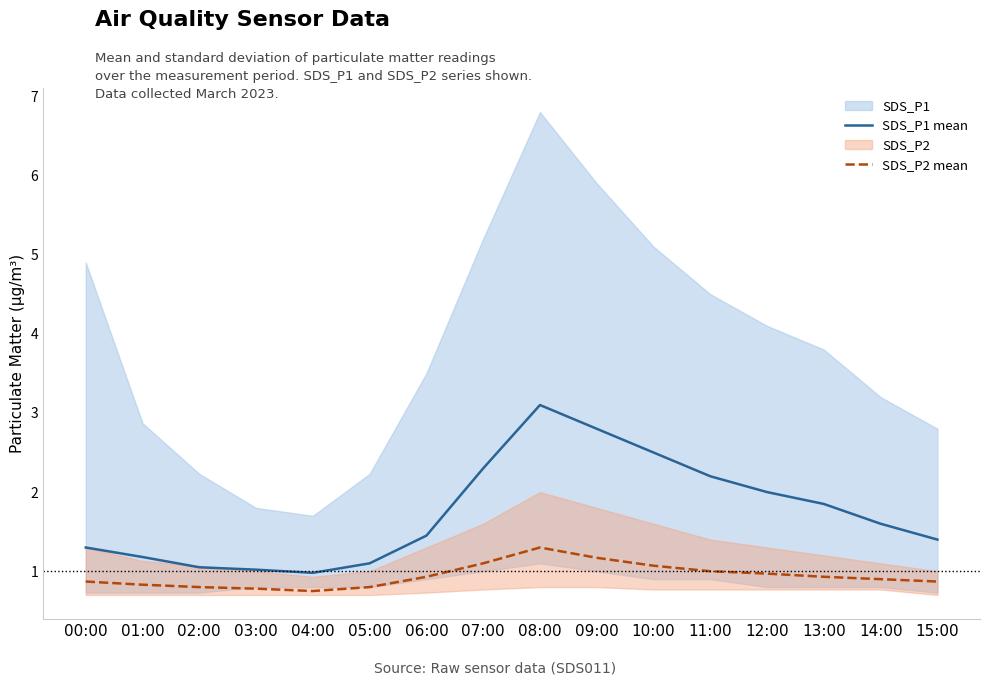

Rank the series at 14:00 from lowest to highest value.

SDS_P2 mean, SDS_P1 mean